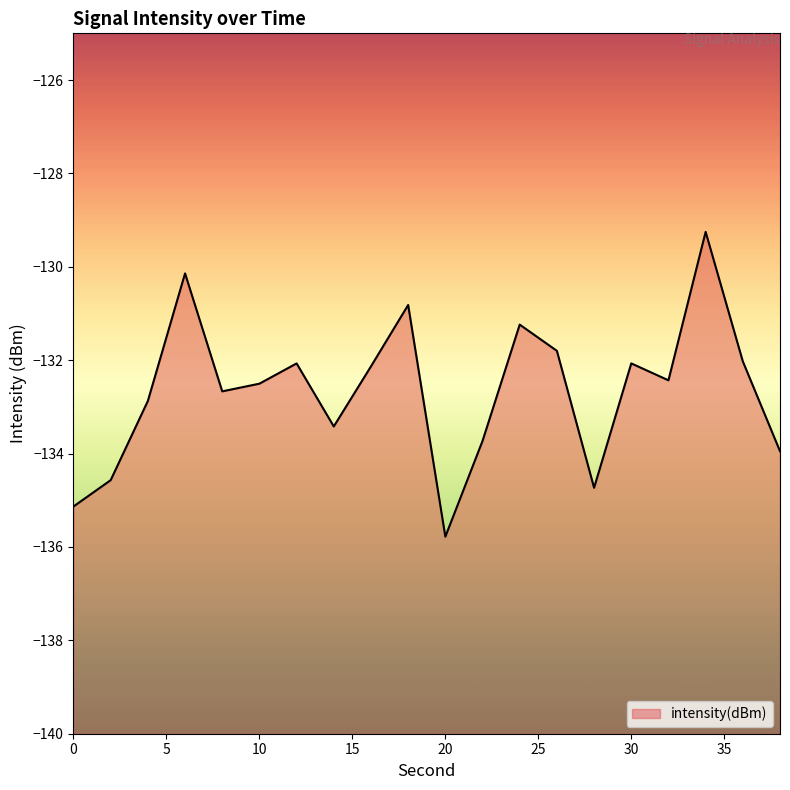

List the labels in order of value, smallest first.

20, 0, 28, 2, 38, 22, 14, 4, 8, 10, 32, 16, 12, 30, 36, 26, 24, 18, 6, 34